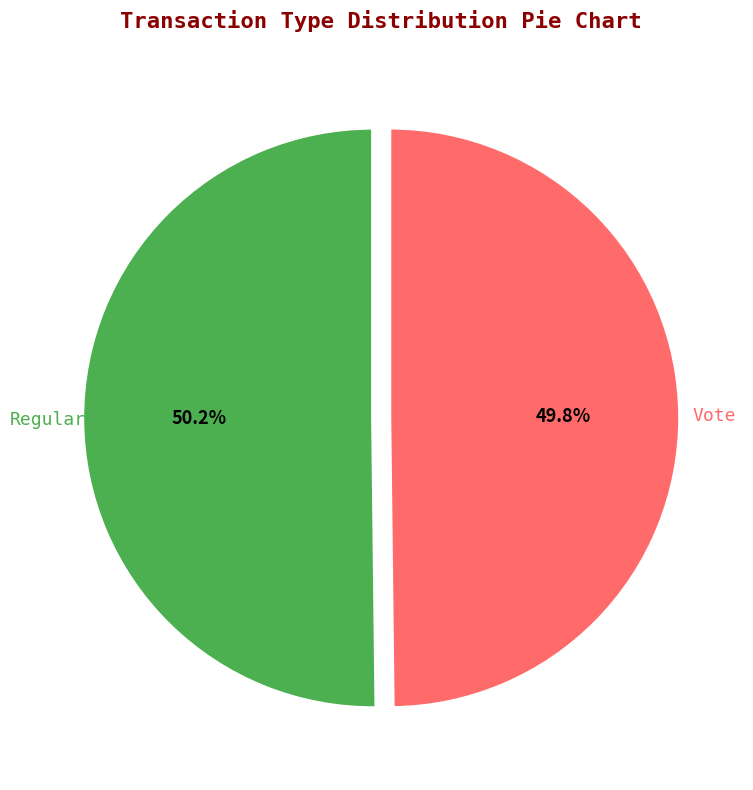

How many segments does this pie chart have?

2